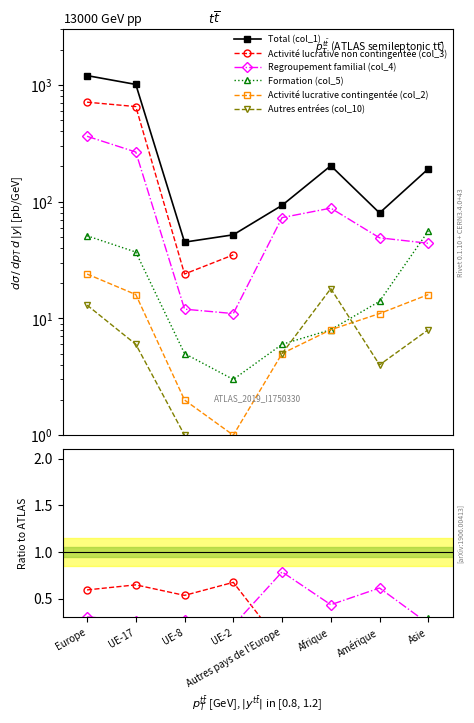

What is the maximum value for Activité lucrative non contingentée (col_3)?

0.7